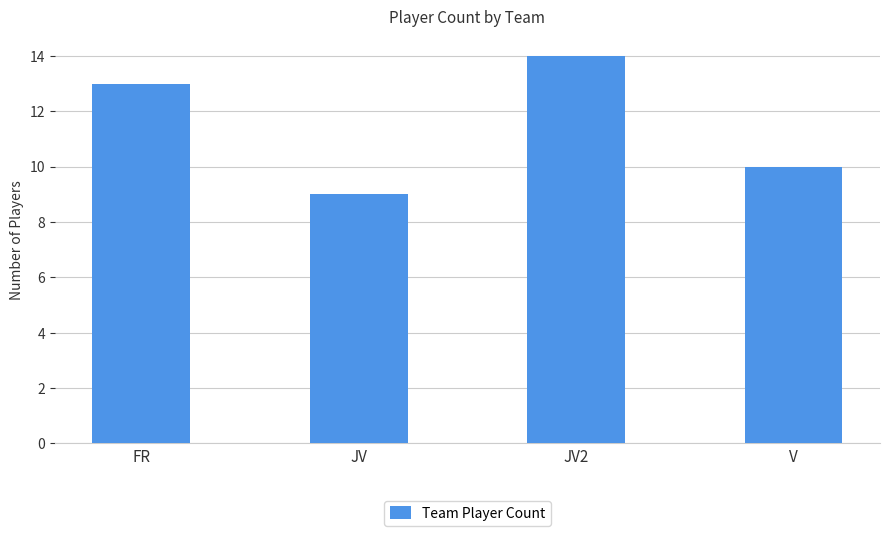

What position from the left is JV?

2